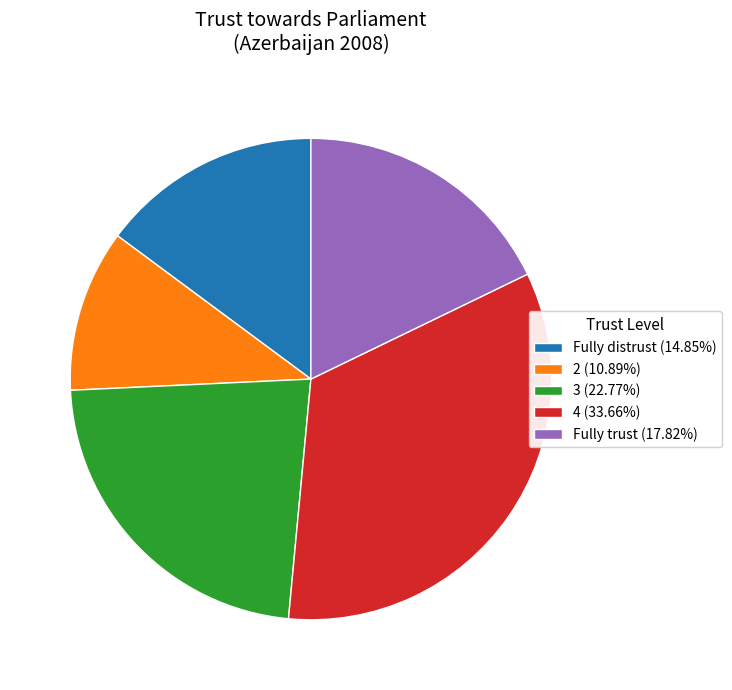

Which slice is the largest?

4